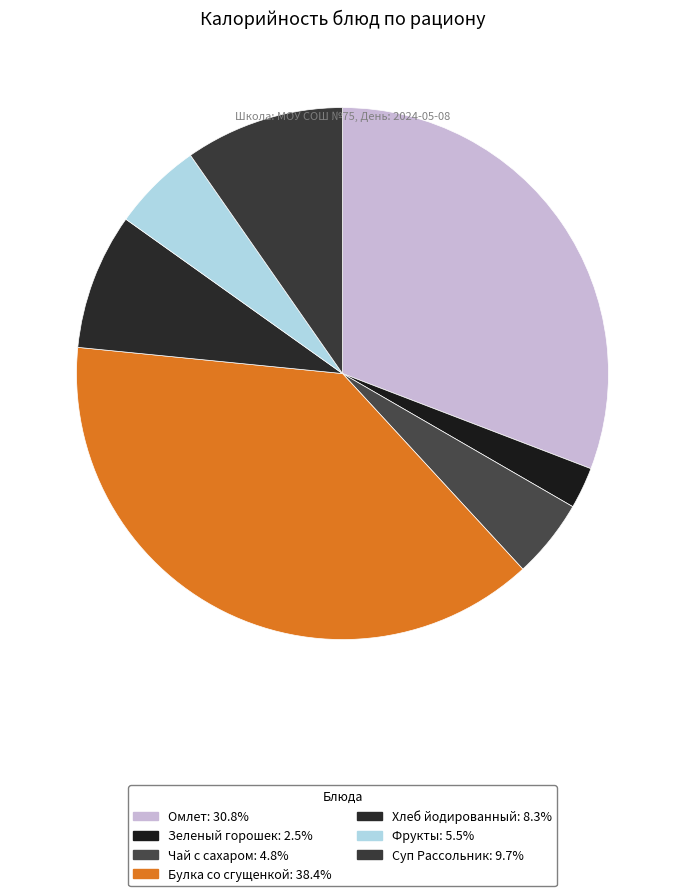

How many segments does this pie chart have?

7